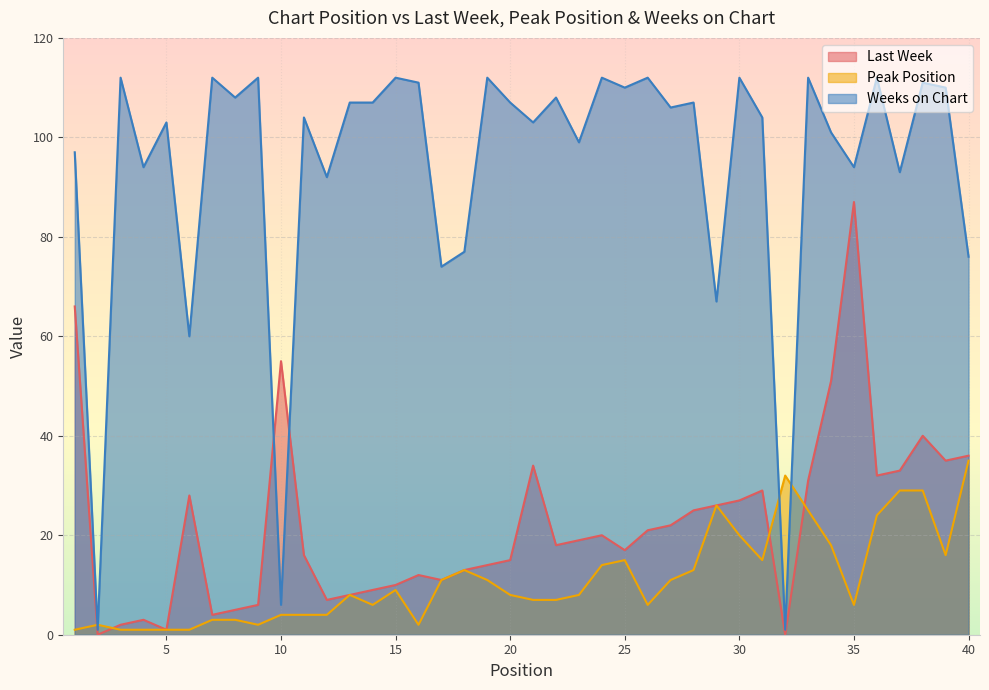

The value of Peak Position at 32 is 22. True or false?

False